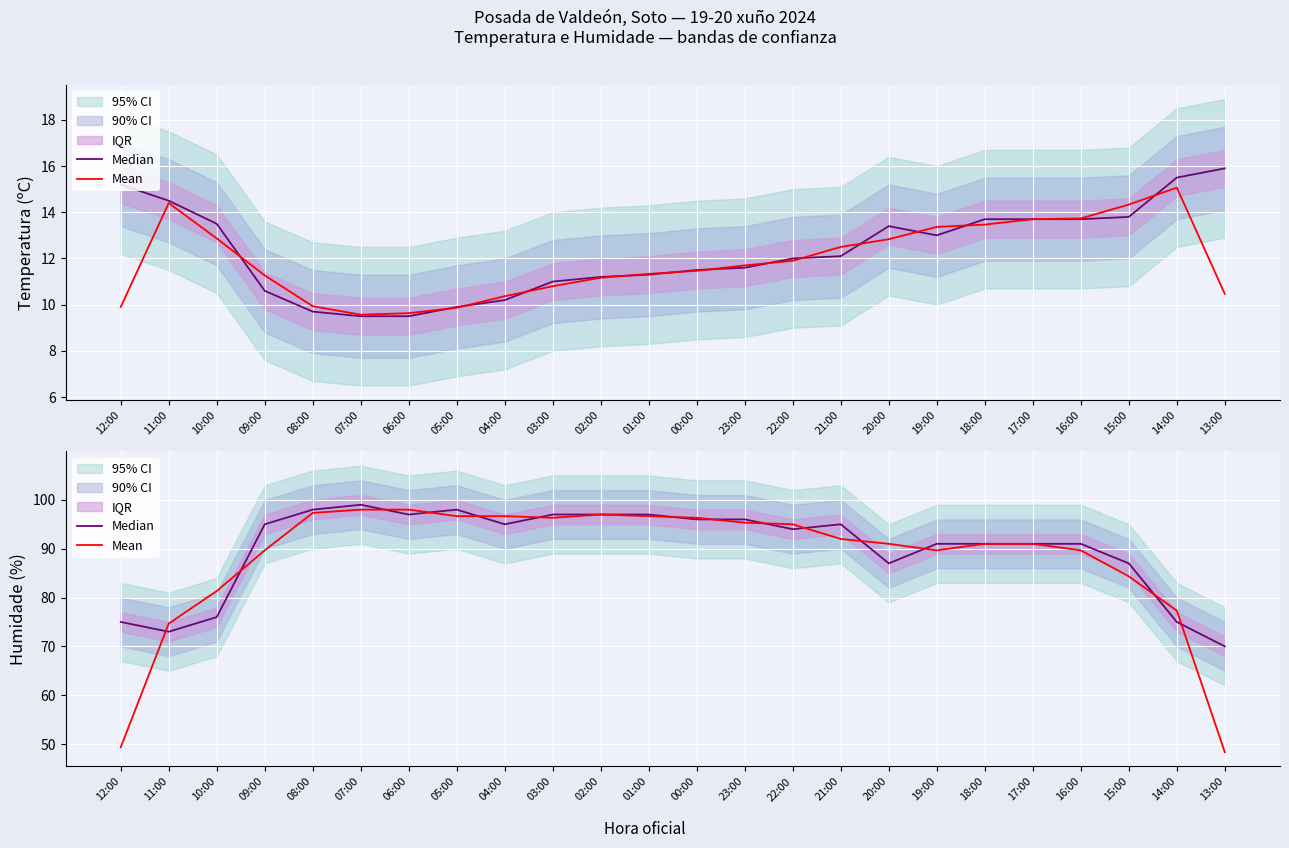

Which category has the highest value across all series?

07:00